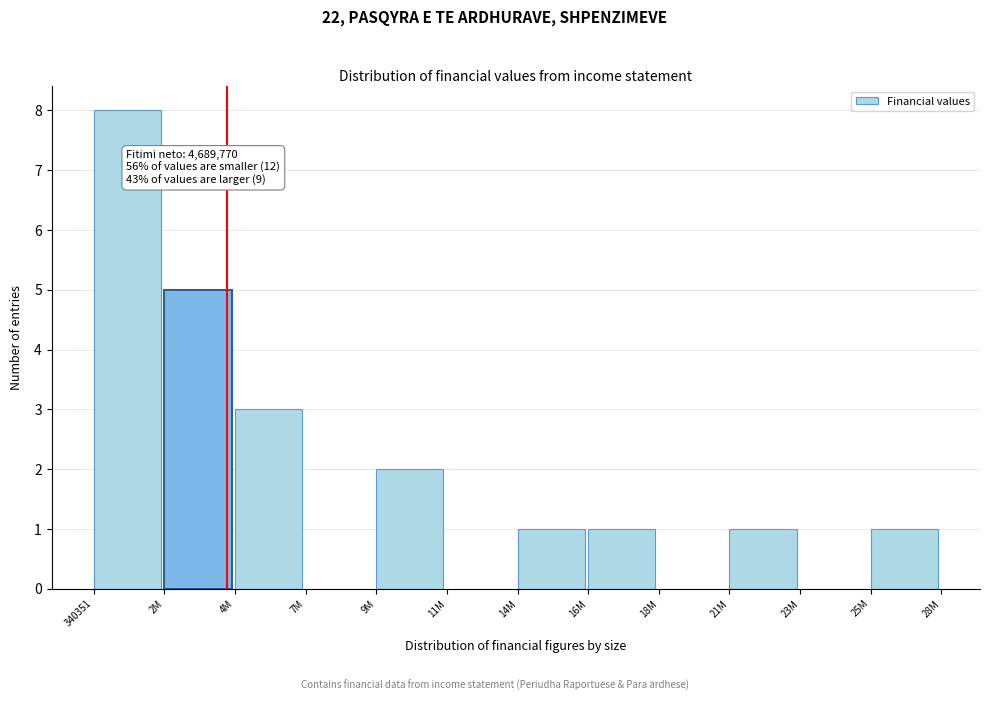

Reading left to right, list all the values displayed in this chart.

340351=8	2M=5	4M=3	7M=0	9M=2	11M=0	14M=1	16M=1	18M=0	21M=1	23M=0	25M=1